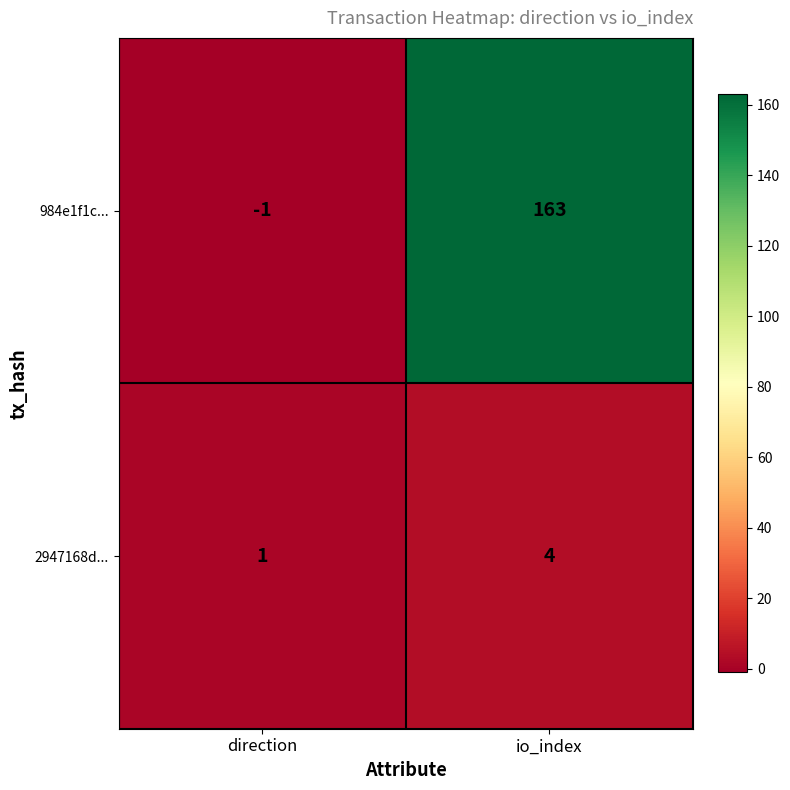

Reading right to left, extract all data points from this chart.

984e1f1c...: io_index=163	direction=-1
2947168d...: io_index=4	direction=1